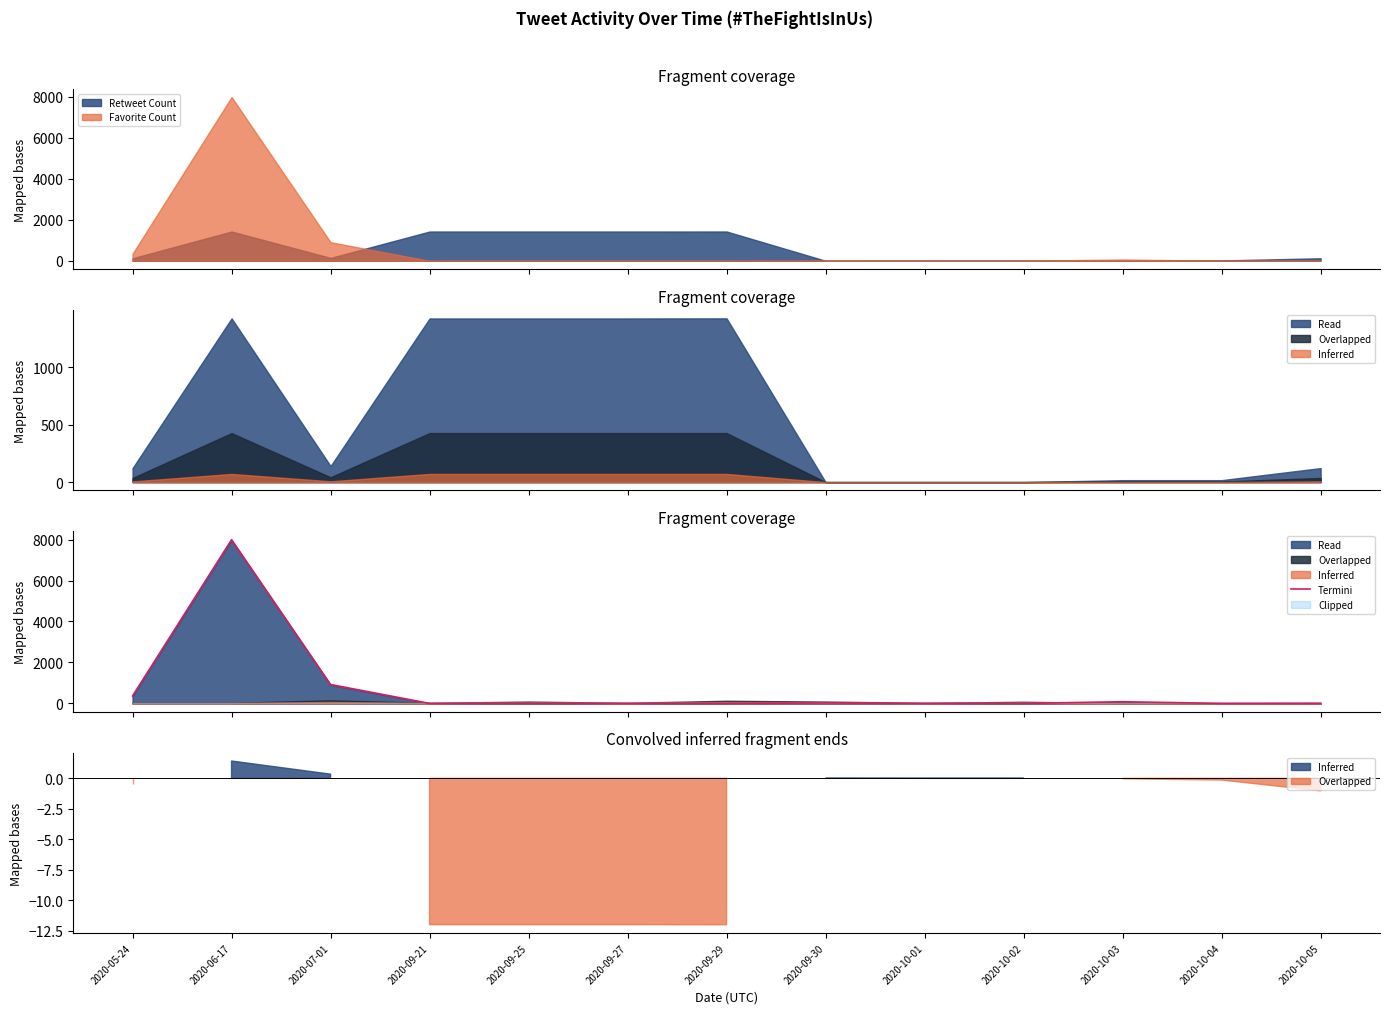

Which category has the highest value across all series?

2020-06-17